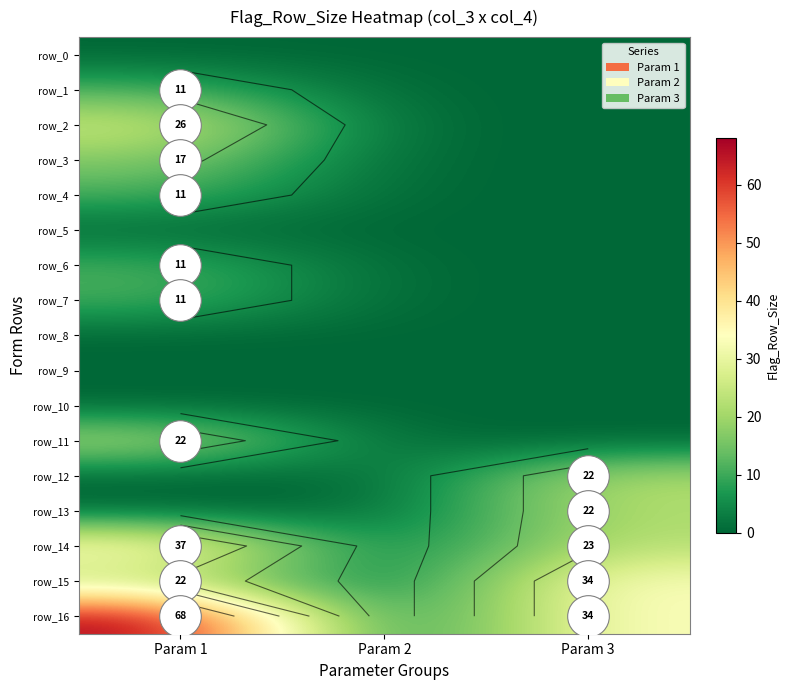

Reading left to right, extract all data points from this chart.

row_0: 0	0	0
row_1: 11	0	0
row_2: 26	0	0
row_3: 17	0	0
row_4: 11	0	0
row_5: 0	0	0
row_6: 11	0	0
row_7: 11	0	0
row_8: 0	0	0
row_9: 0	0	0
row_10: 0	0	0
row_11: 22	0	0
row_12: 0	0	22
row_13: 0	0	22
row_14: 37	0	23
row_15: 22	0	34
row_16: 68	0	34